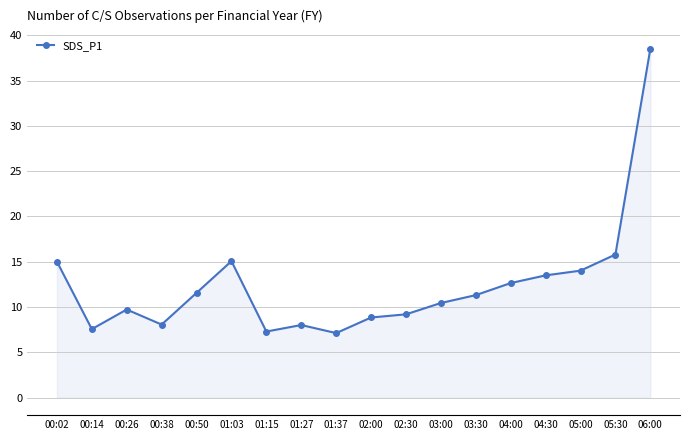

At which category does the data reach its first local peak?

00:26